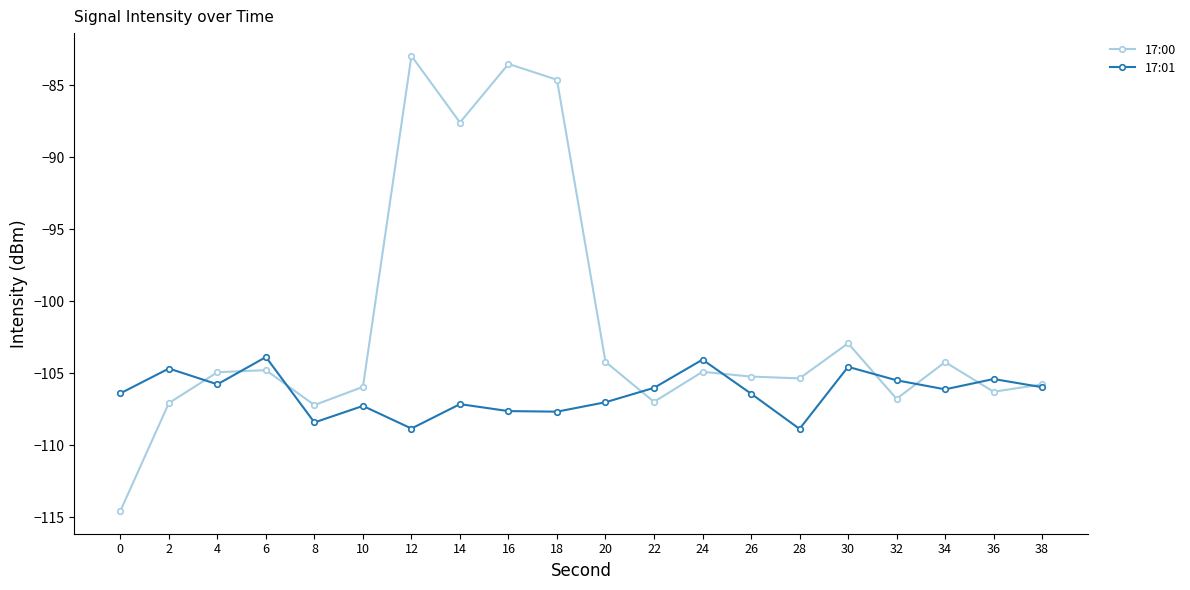

What is the value of the 17:00 point at the 18th from the left?

-104.2